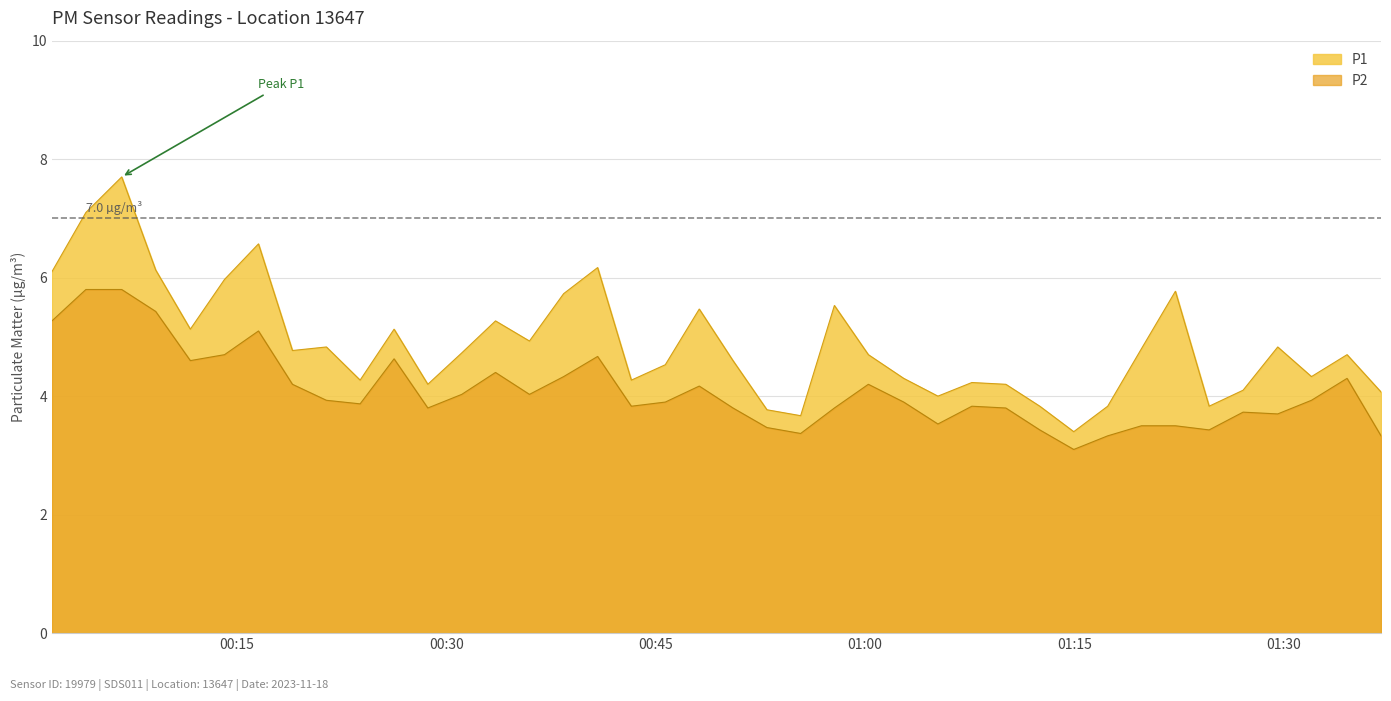

True or false: P1 and P2 intersect in this chart.

False